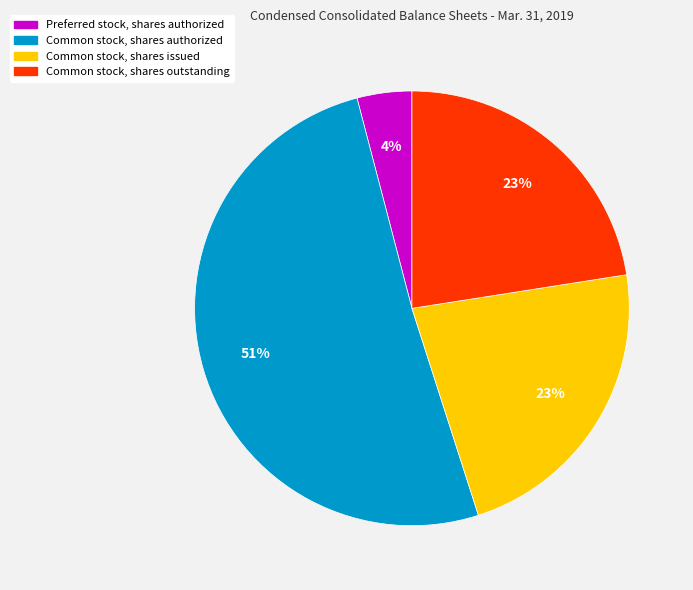

The Common stock, shares issued slice represents 23% of the pie. True or false?

True